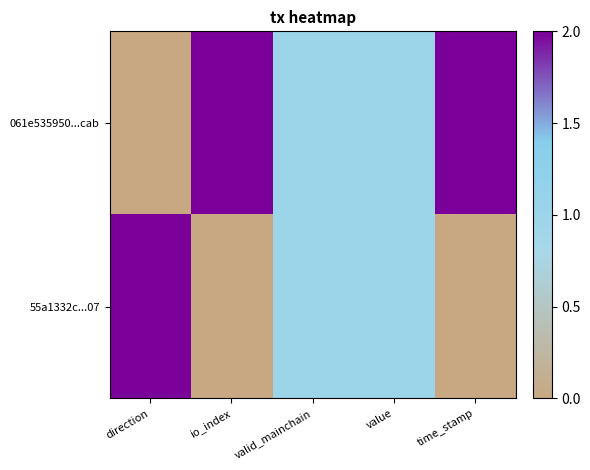

What is the difference between the highest and lowest values at io_index?

1.0